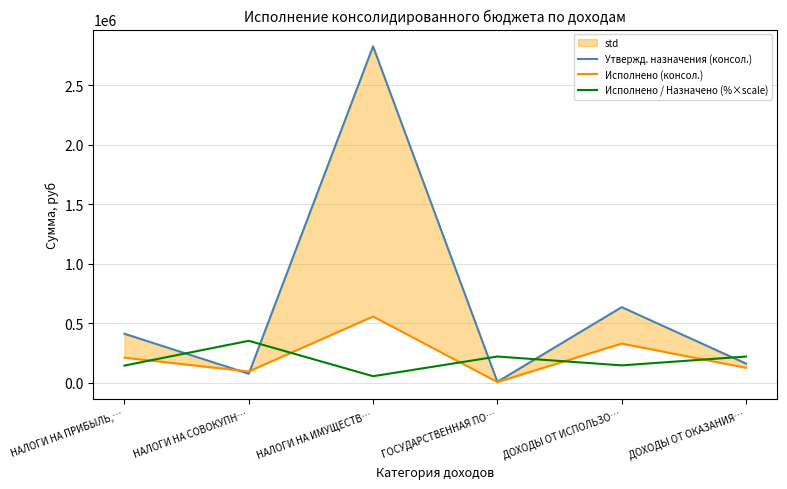

How many values in the Исполнено (консол.) series exceed 211354?

2